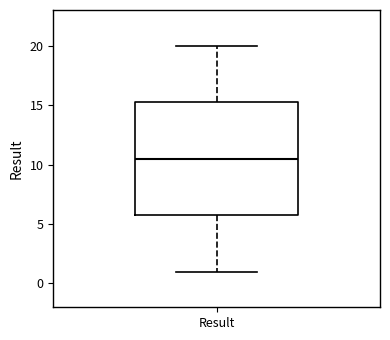

Transcribe this box plot: give where the median line is, the range the box spans, and where the two whiskers end, as read against the y-axis. The values are not printed on the chart, so give them approximately, as read against the axis.

median 10.5, box 6.0 to 15.5, whiskers 1.0 to 20.0